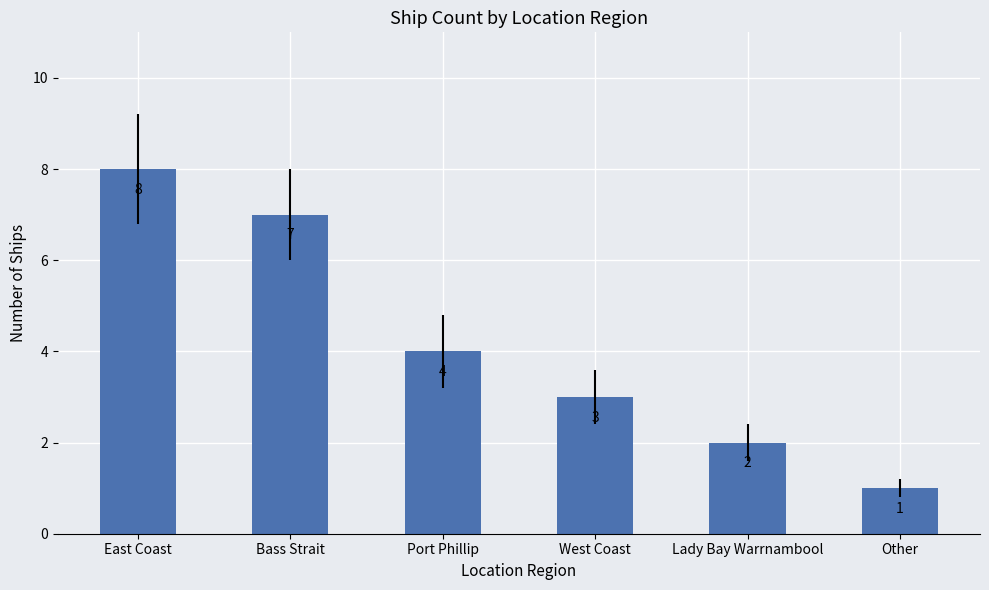

Reading left to right, transcribe all the data shown in this chart.

East Coast=8	Bass Strait=7	Port Phillip=4	West Coast=3	Lady Bay Warrnambool=2	Other=1